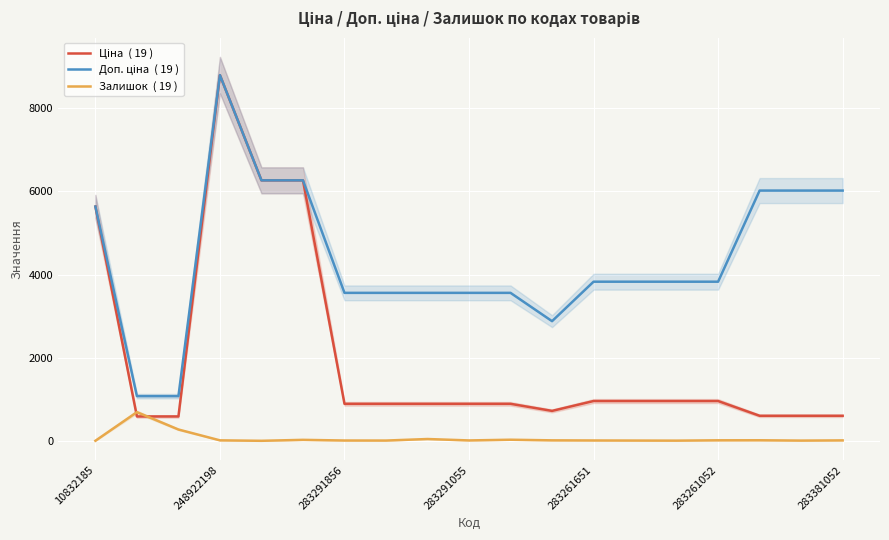

What are all the series names shown in the legend?

Ціна  ( 19 ), Доп. ціна  ( 19 ), Залишок  ( 19 )